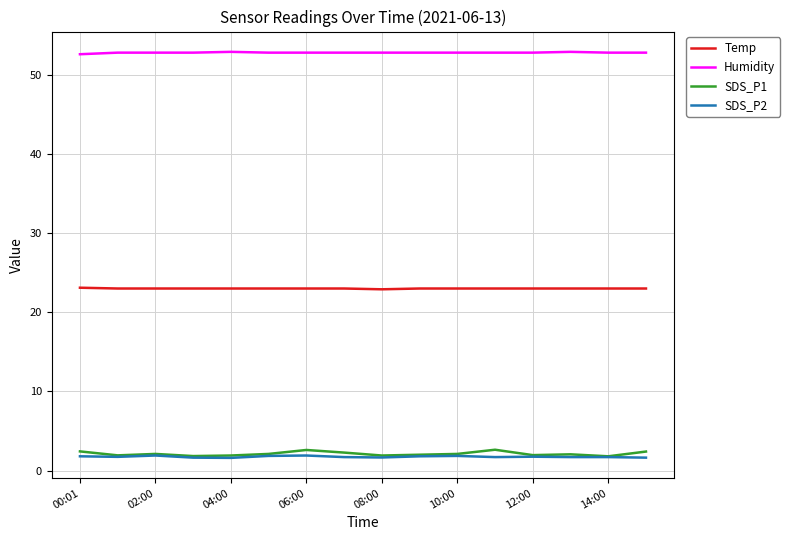

What is the maximum value shown in the chart?

52.9